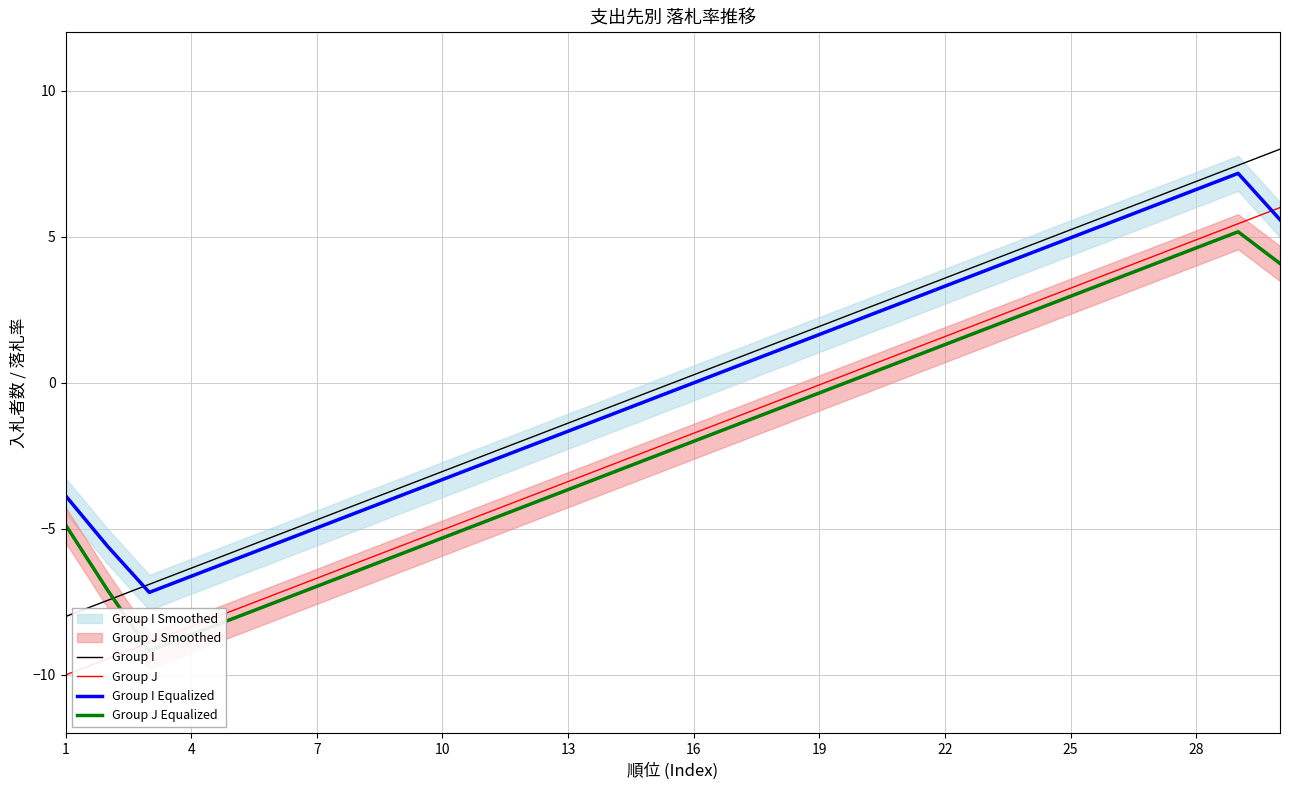

Is the value of Group J at 22 greater than the value of Group I at 1?

Yes